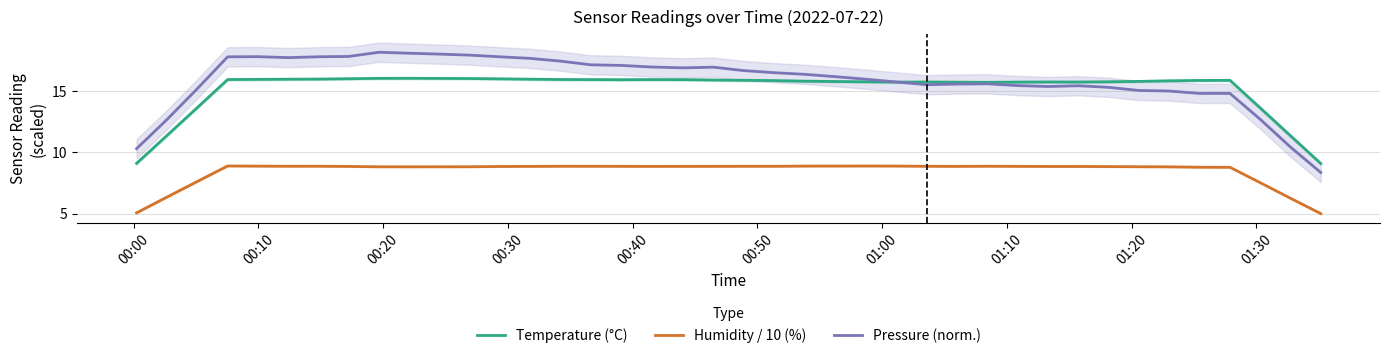

Reading left to right, what are all the values shown in this chart?

Temperature (°C): 9.1	11.4	13.6	15.9	15.9	15.9	16.0	16.0	16.0	16.0	16.0	16.0	16.0	15.9	15.9	15.9	15.9	15.9	15.9	15.9	15.9	15.8	15.8	15.8	15.7	15.7	15.7	15.7	15.7	15.7	15.7	15.7	15.7	15.8	15.8	15.8	15.9	13.6	11.3	9.1
Humidity / 10 (%): 5.1	6.4	7.6	8.9	8.9	8.9	8.9	8.8	8.8	8.8	8.8	8.8	8.8	8.9	8.9	8.9	8.9	8.8	8.9	8.9	8.9	8.9	8.9	8.9	8.9	8.9	8.9	8.9	8.9	8.9	8.8	8.8	8.8	8.8	8.8	8.8	8.8	7.5	6.3	5.0
Pressure (norm.): 10.3	12.7	15.2	17.8	17.8	17.7	17.8	17.8	18.1	18.1	18.0	17.9	17.8	17.6	17.4	17.1	17.1	16.9	16.9	16.9	16.6	16.5	16.3	16.2	15.9	15.7	15.5	15.6	15.6	15.4	15.4	15.4	15.3	15.0	15.0	14.8	14.8	12.7	10.4	8.4